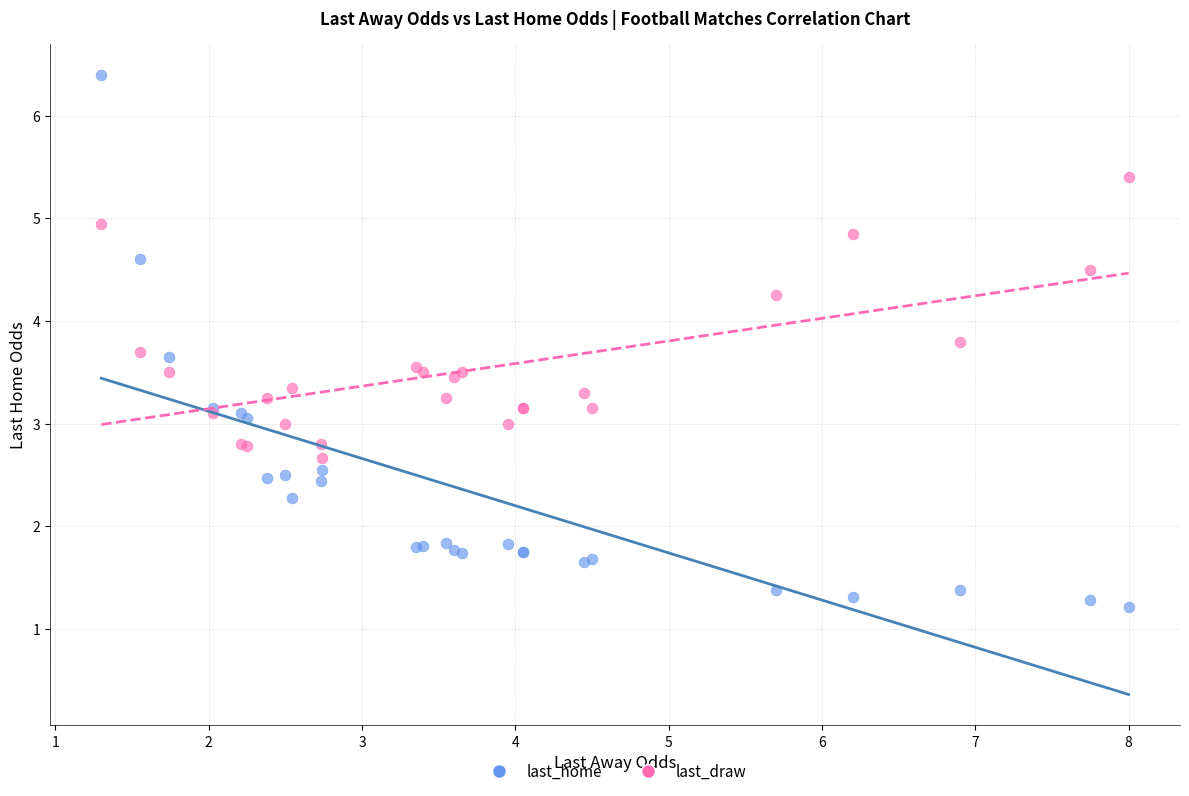

What is the X range (max minus min) for the scatter plot?

6.7